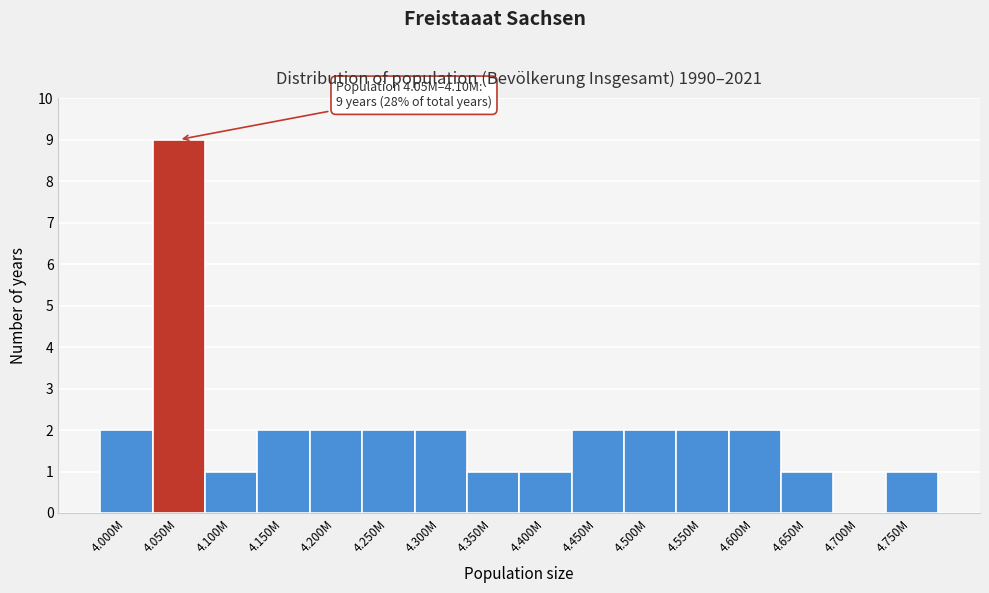

Reading left to right, list all the values displayed in this chart.

4.000M=2	4.050M=9	4.100M=1	4.150M=2	4.200M=2	4.250M=2	4.300M=2	4.350M=1	4.400M=1	4.450M=2	4.500M=2	4.550M=2	4.600M=2	4.650M=1	4.700M=0	4.750M=1